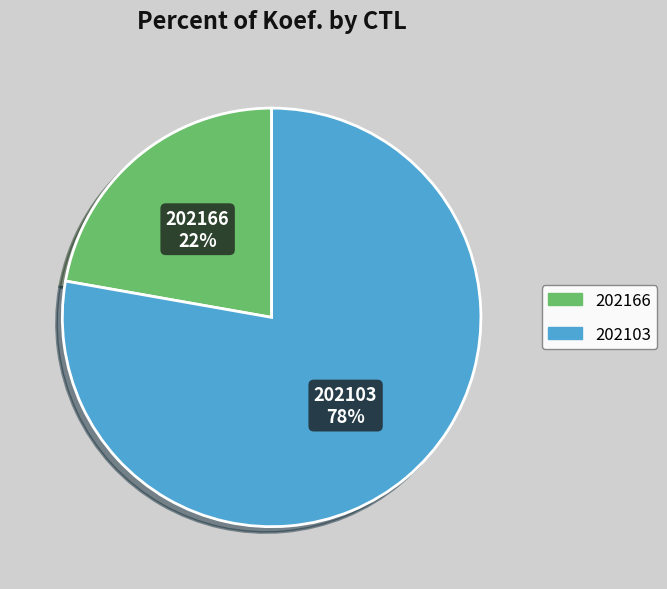

What percentage is the 202166 slice, to the nearest percent?

22%